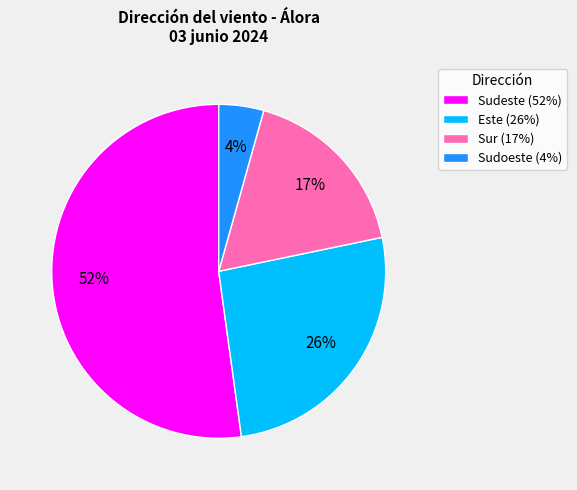

To the nearest percent, what portion does Este (26%) represent?

26%